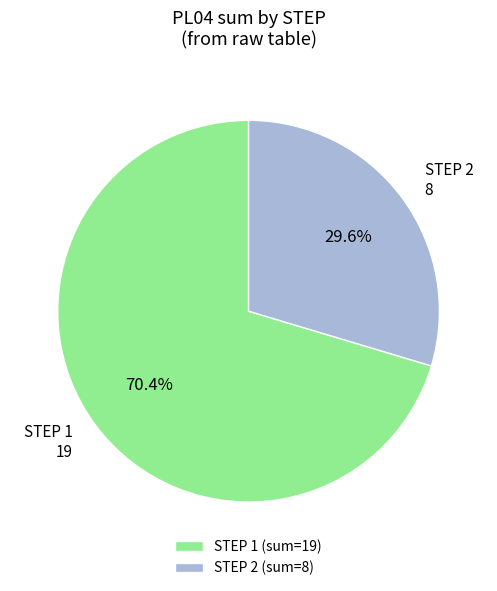

Is STEP 2 the majority of the pie?

No